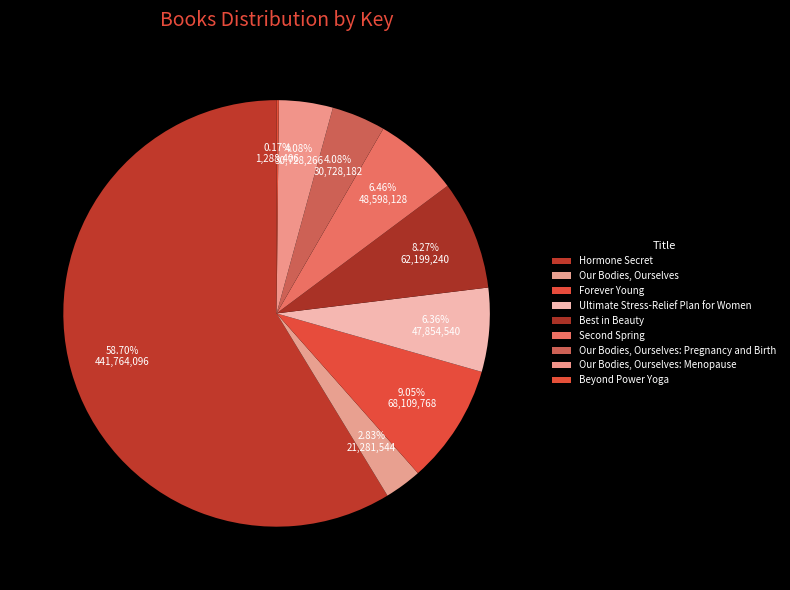

To the nearest percent, what is the combined percentage of Ultimate Stress-Relief Plan for Women and Beyond Power Yoga?

7%